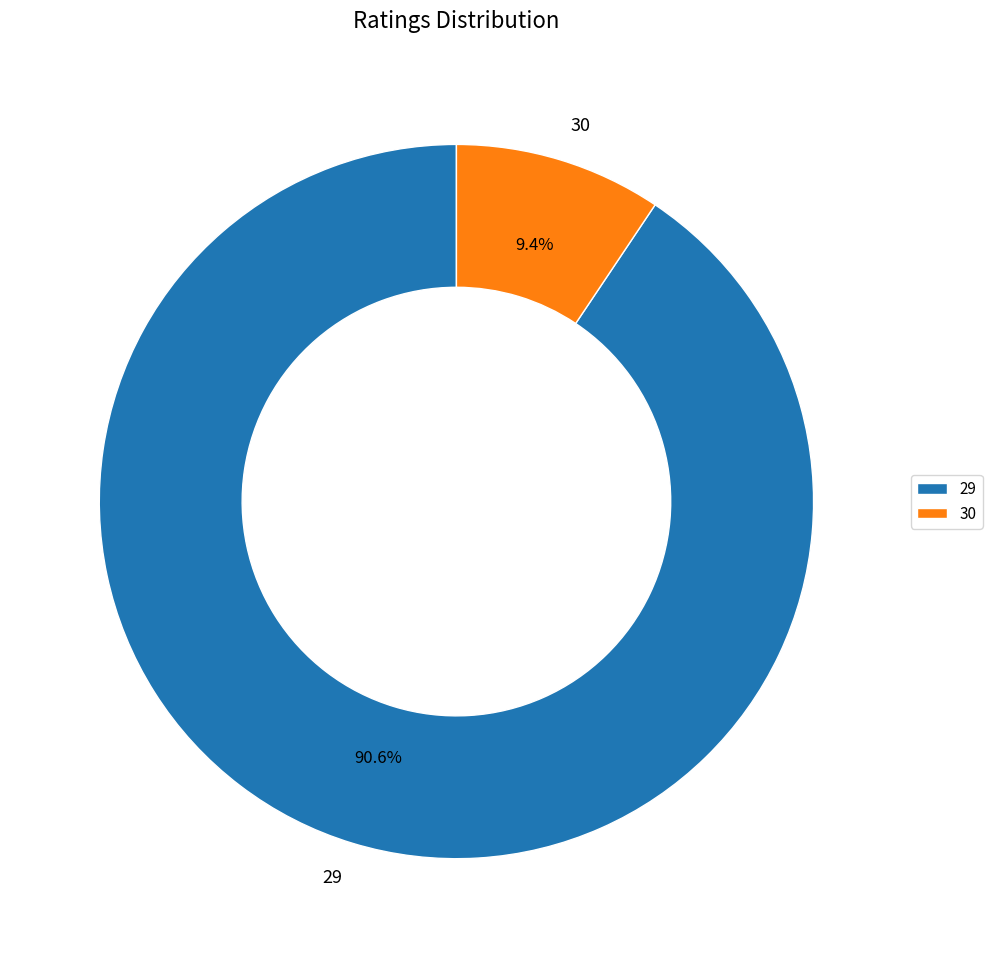

To the nearest percent, what percentage of the pie is 30?

9%